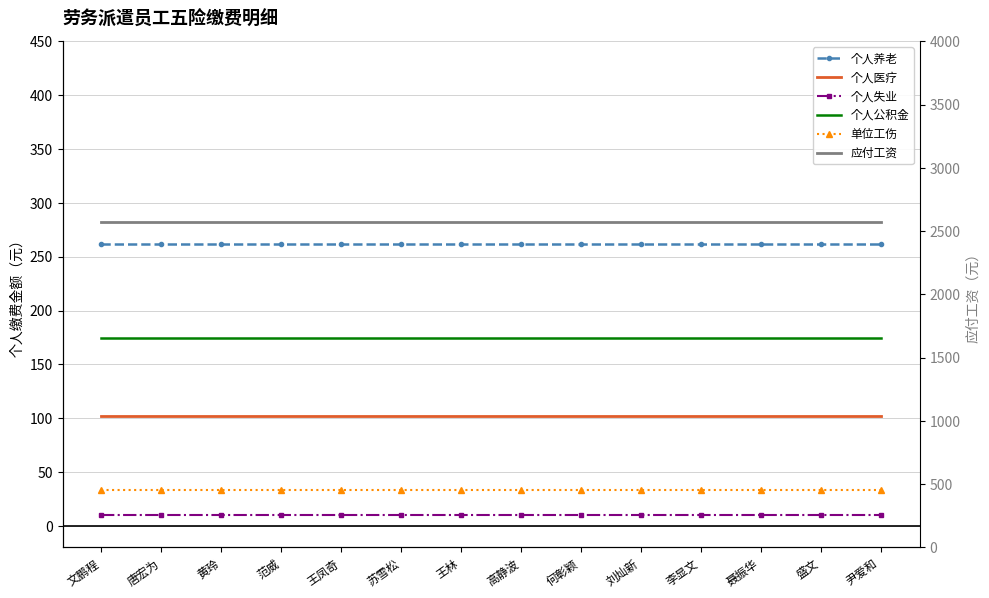

What is the label of the 4th point from the right?

李显文